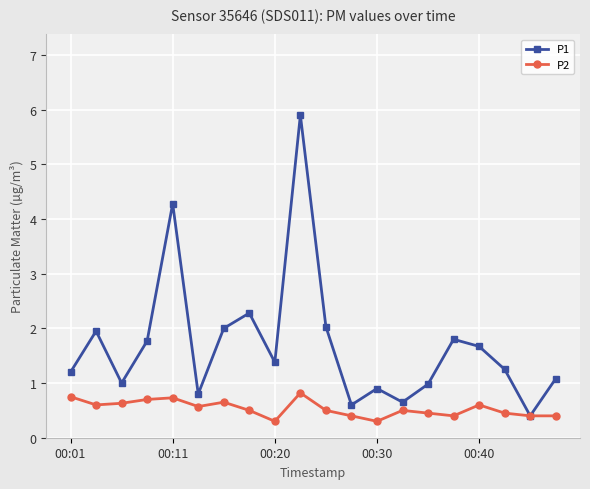

Which series has the widest spread of values?

P1